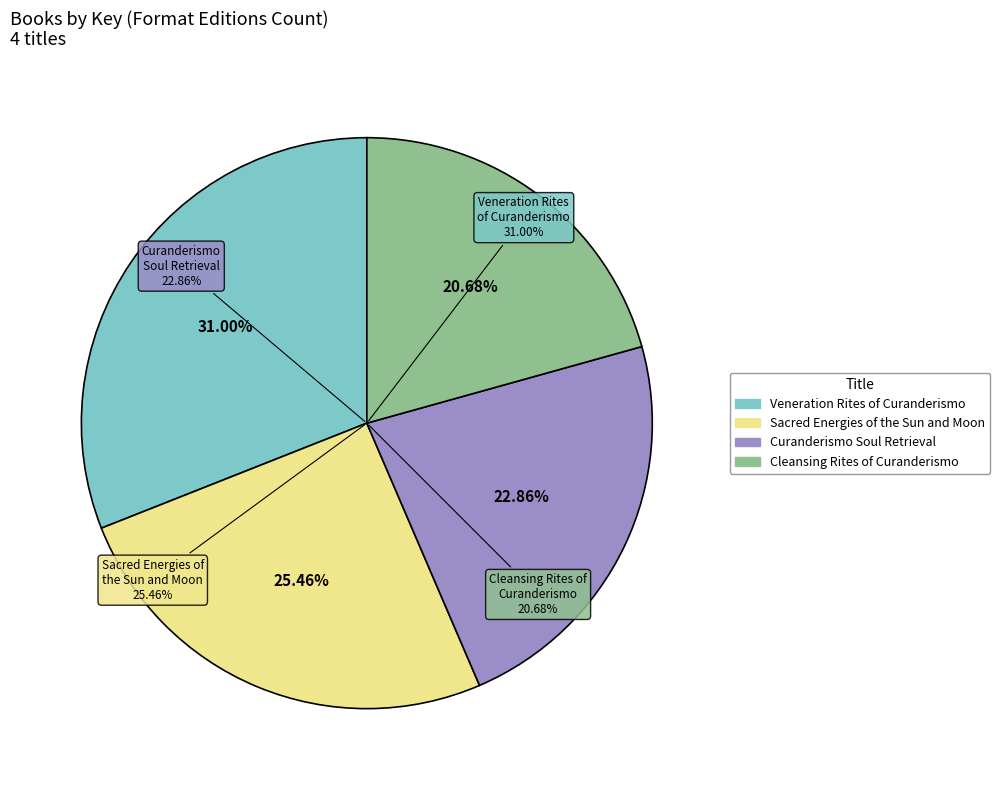

Is there any slice that represents more than half of the pie?

No